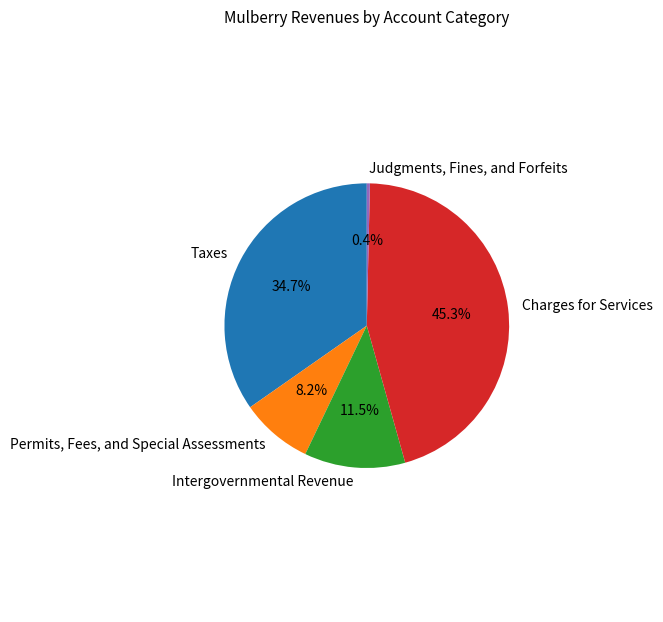

How many slices are in this pie chart?

5